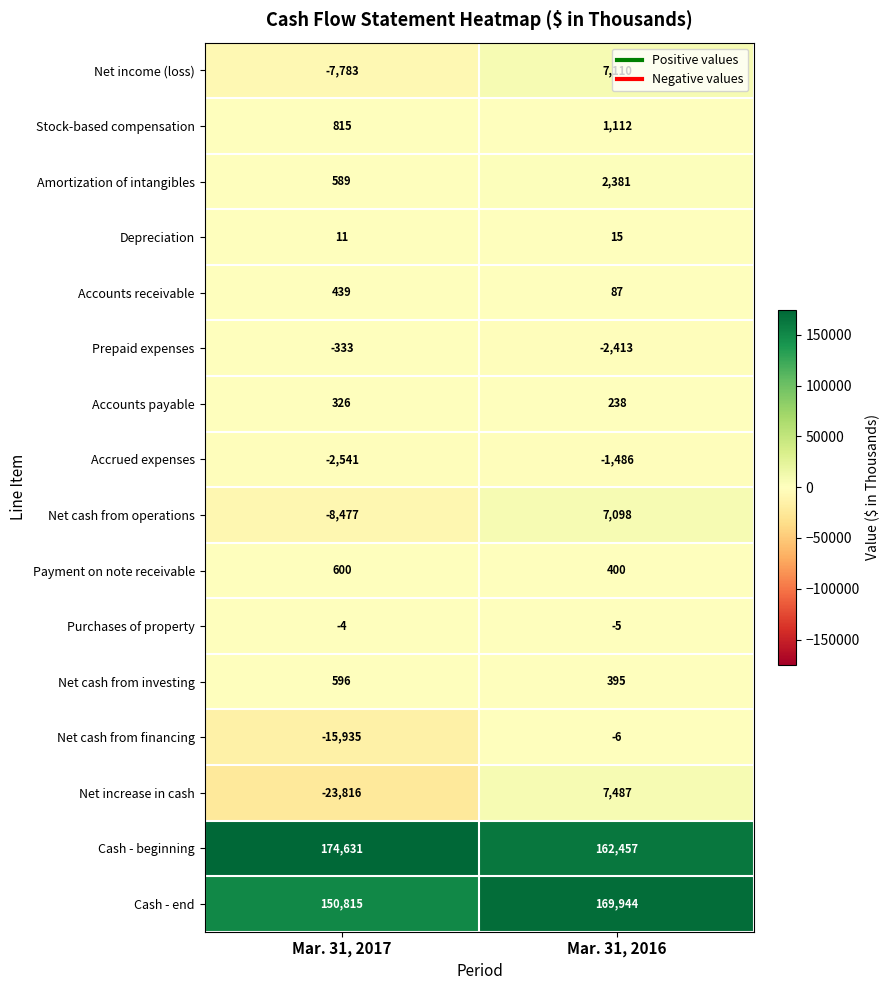

List the labels in order of Net cash from operations value, smallest first.

Mar. 31, 2017, Mar. 31, 2016